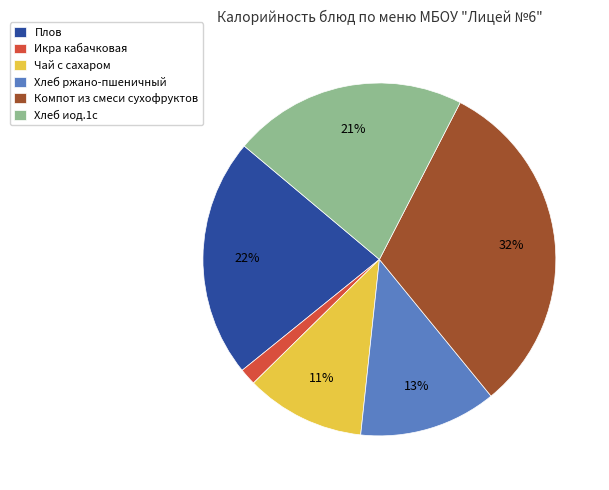

Count the number of slices in the pie.

6